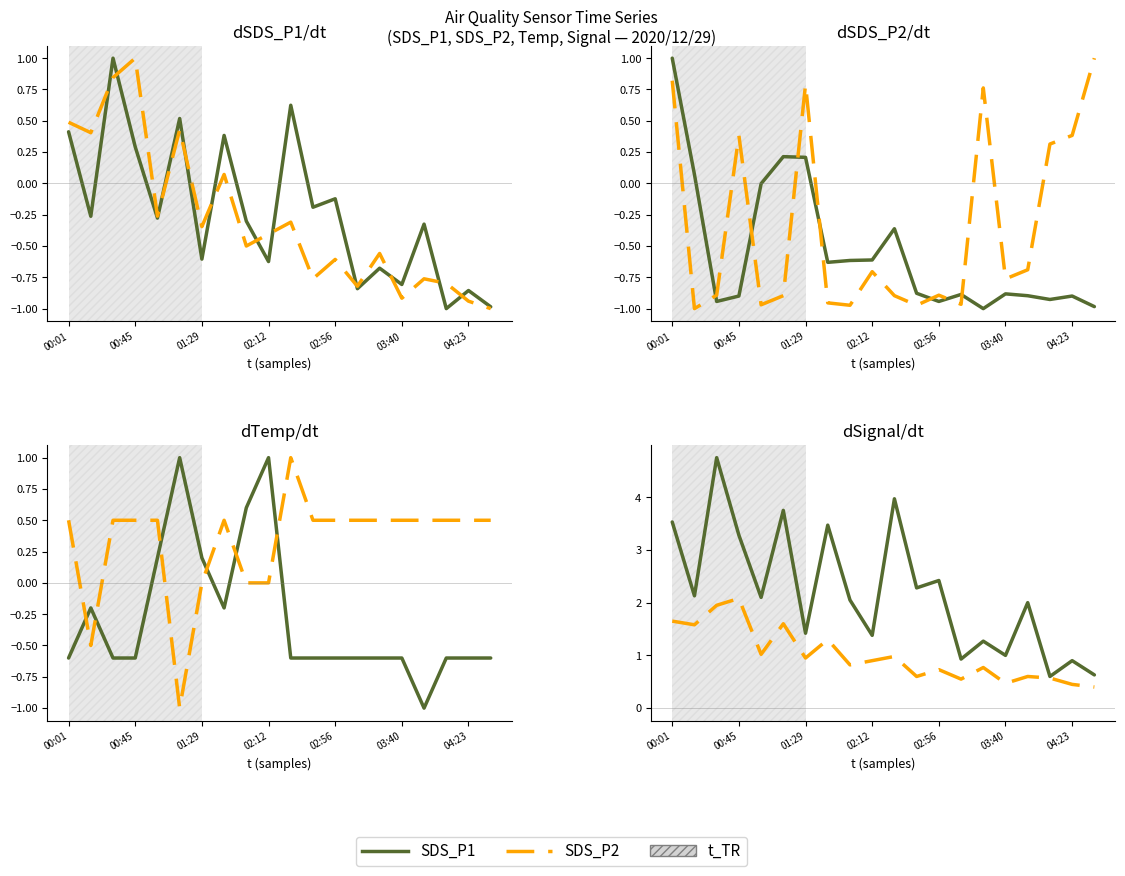

Which series has the largest total across all categories?

SDS_P1